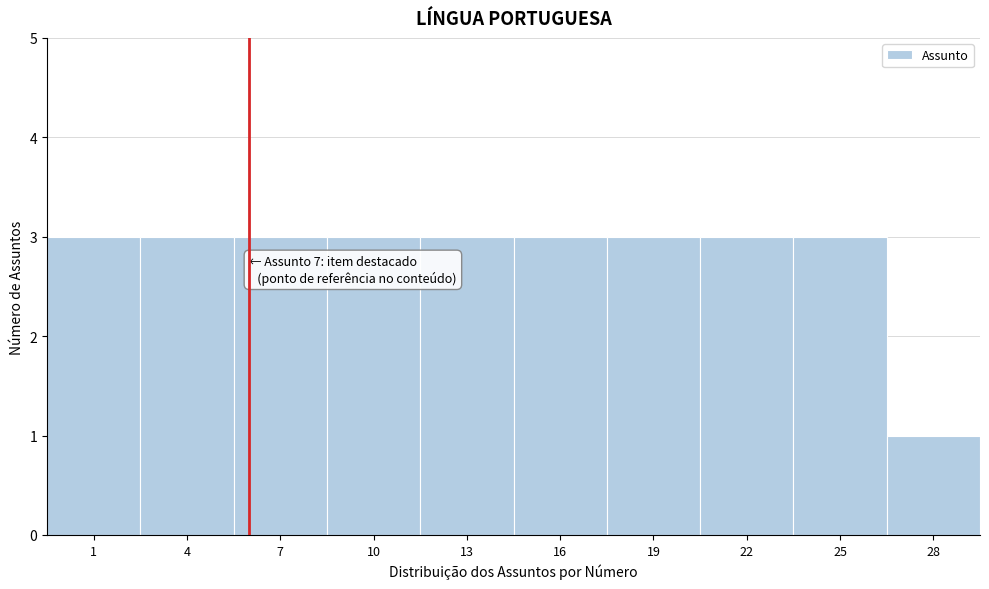

Reading right to left, list all the values displayed in this chart.

1	3	3	3	3	3	3	3	3	3